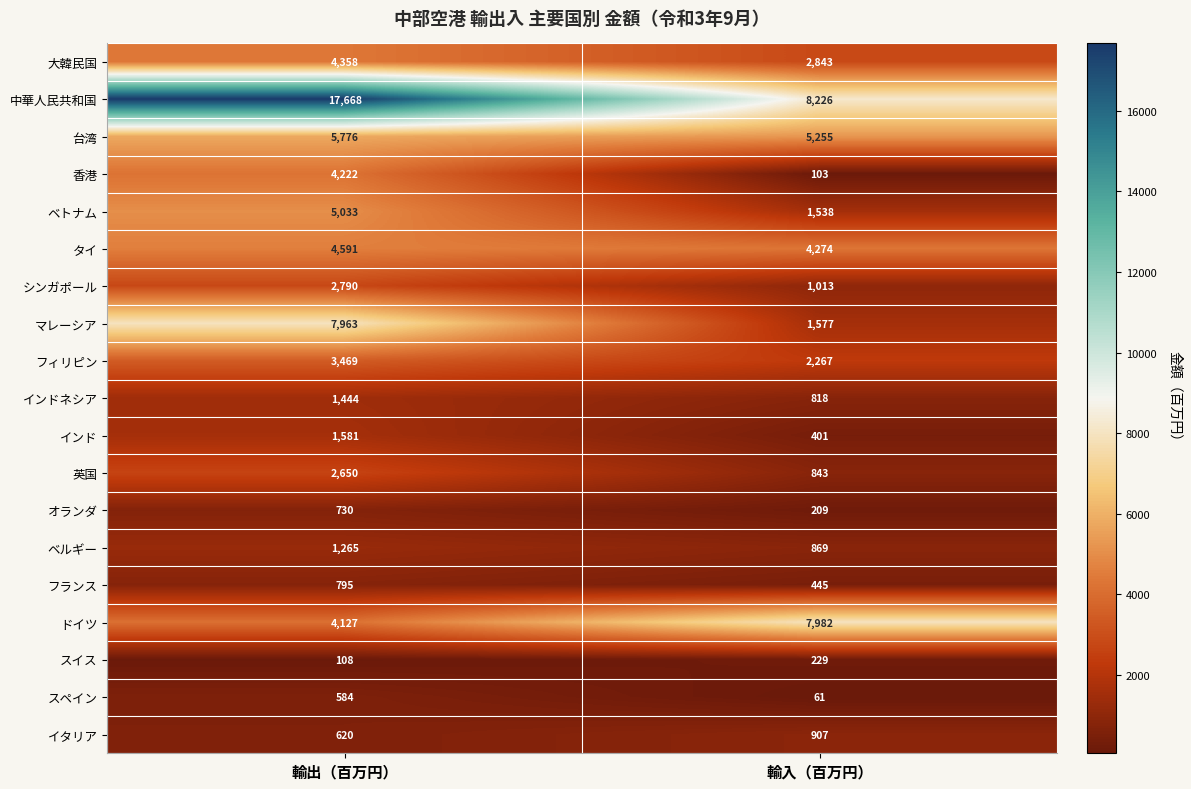

Which series has the largest total across all categories?

中華人民共和国